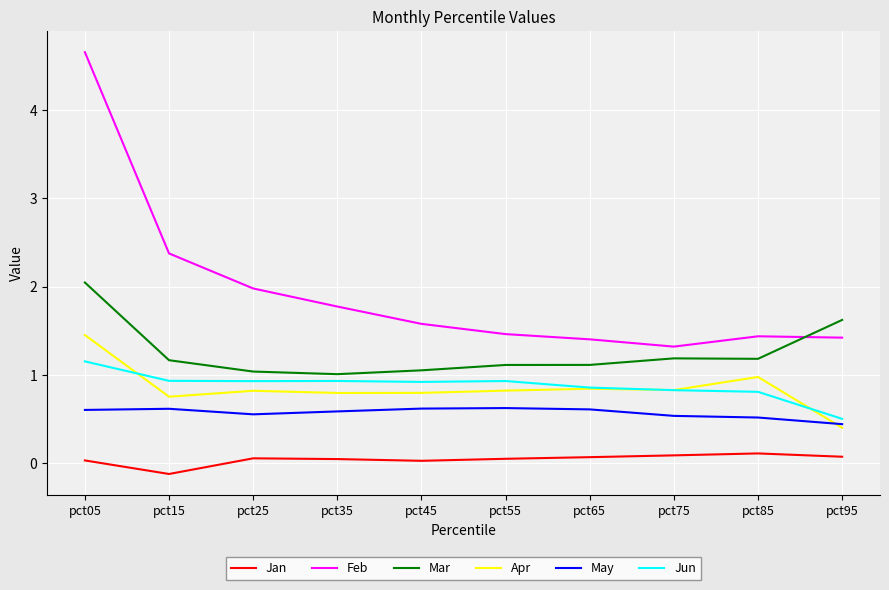

Count the May values in the range 0 to 1.

10